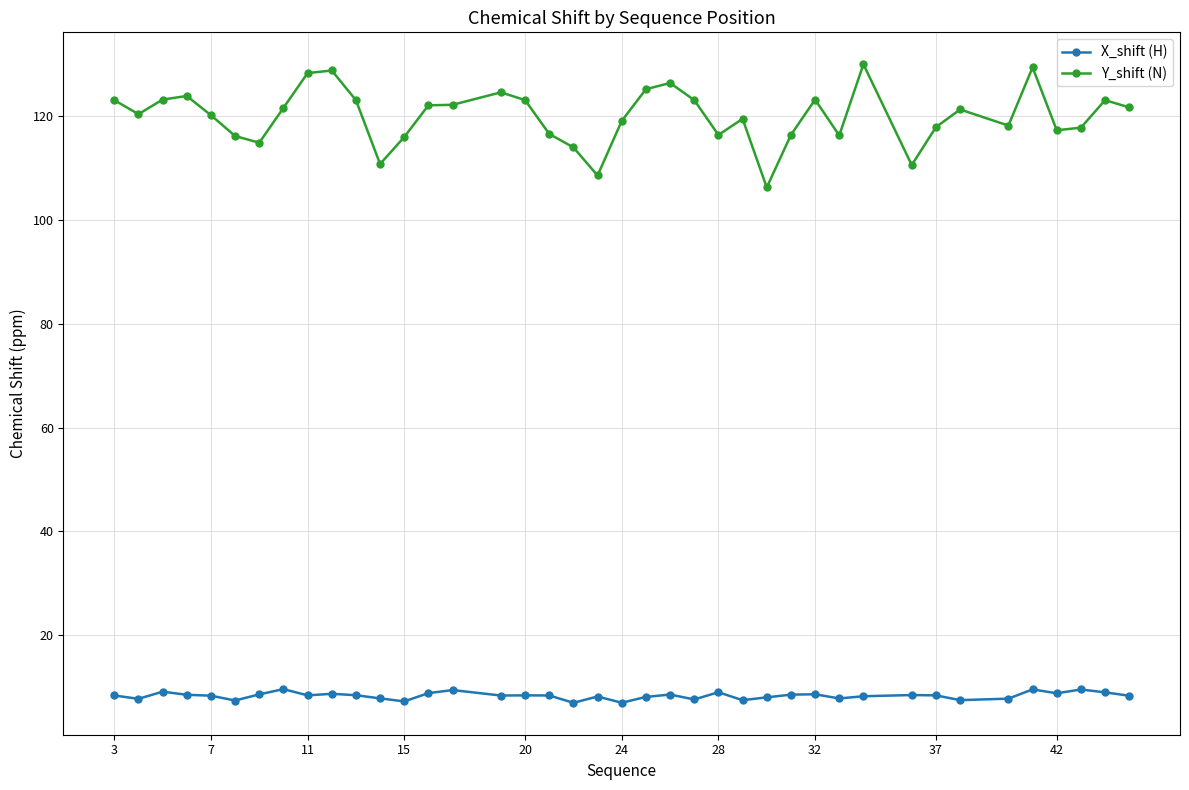

True or false: X_shift (H) and Y_shift (N) cross at least once.

False